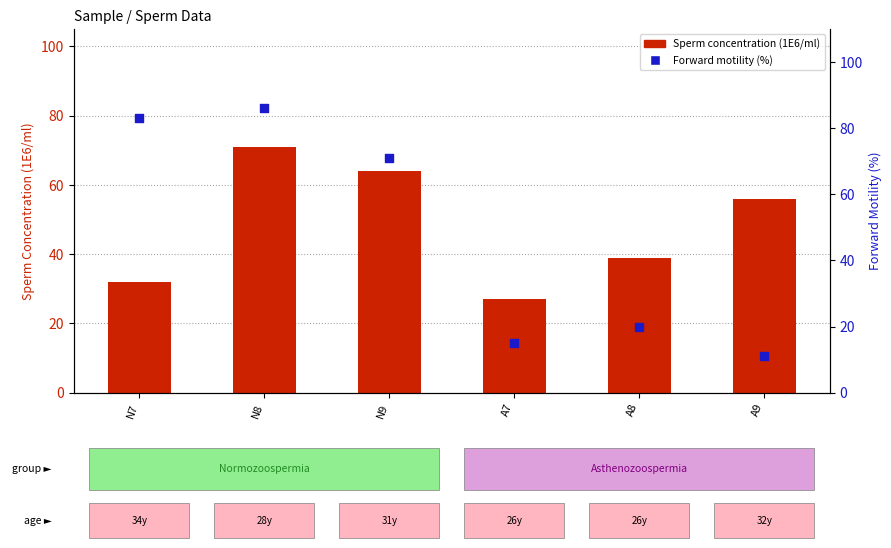

Which series has the largest total across all categories?

Sperm concentration (1E6/ml)